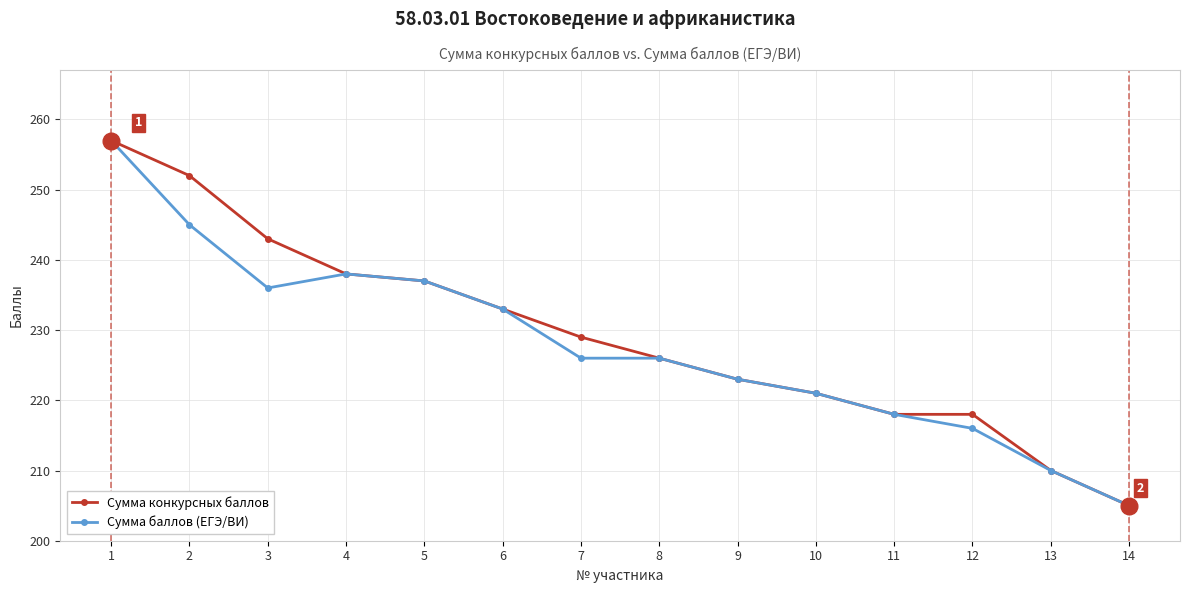

What is the maximum value shown in the chart?

257